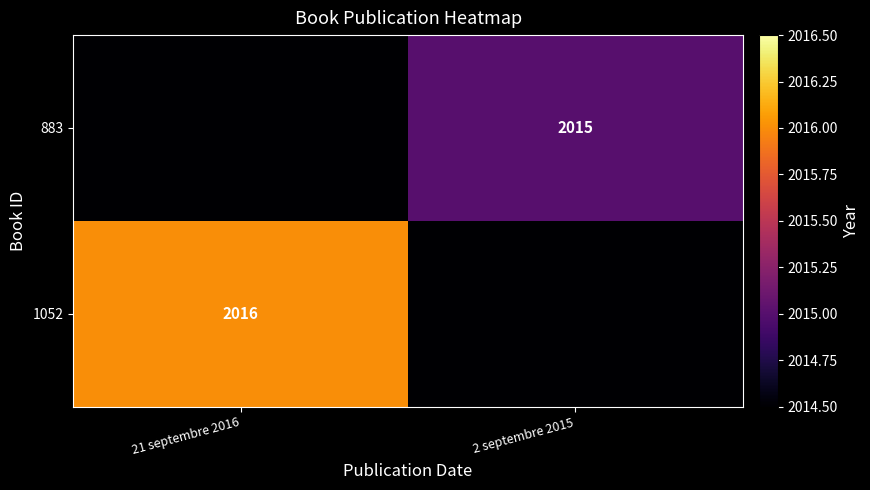

True or false: 883 has a value of 2015 at 2 septembre 2015.

True